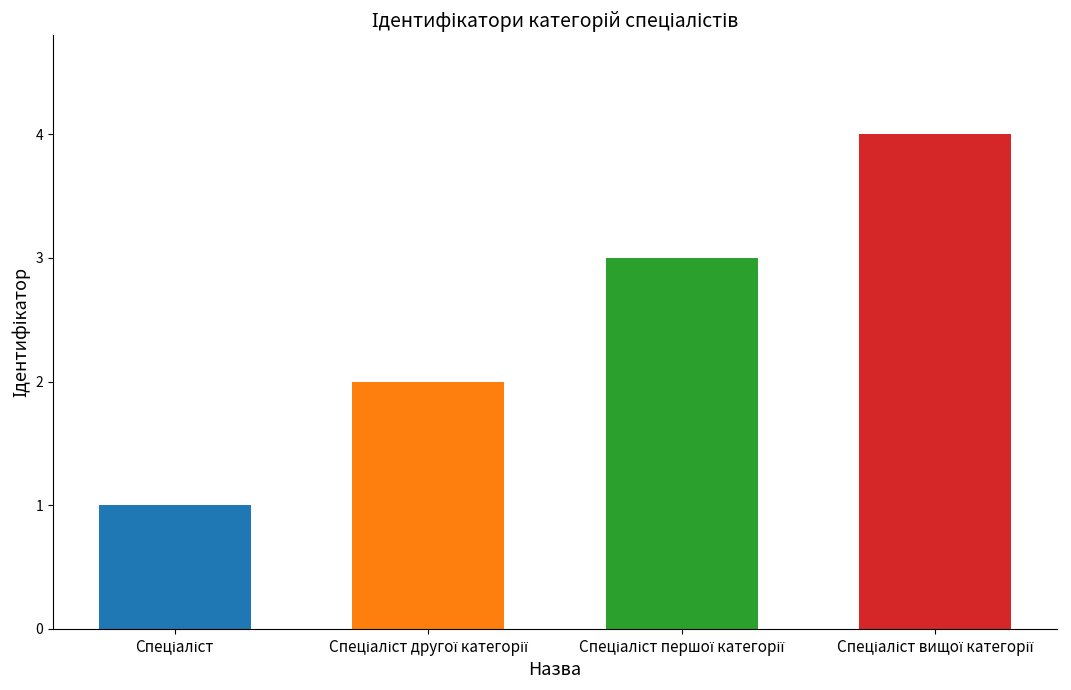

What is the greatest value displayed?

4